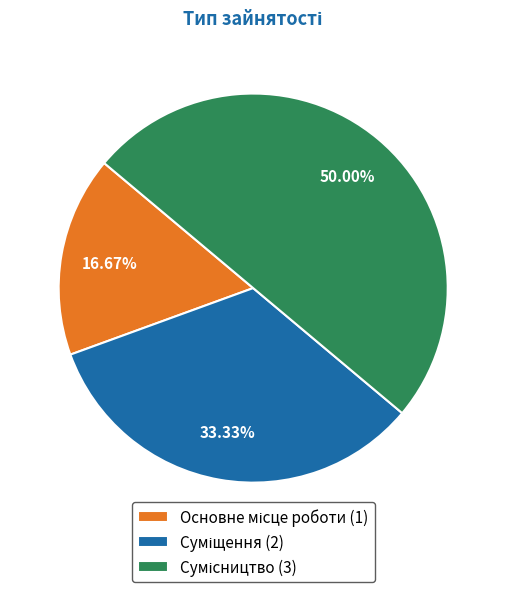

How many segments does this pie chart have?

3